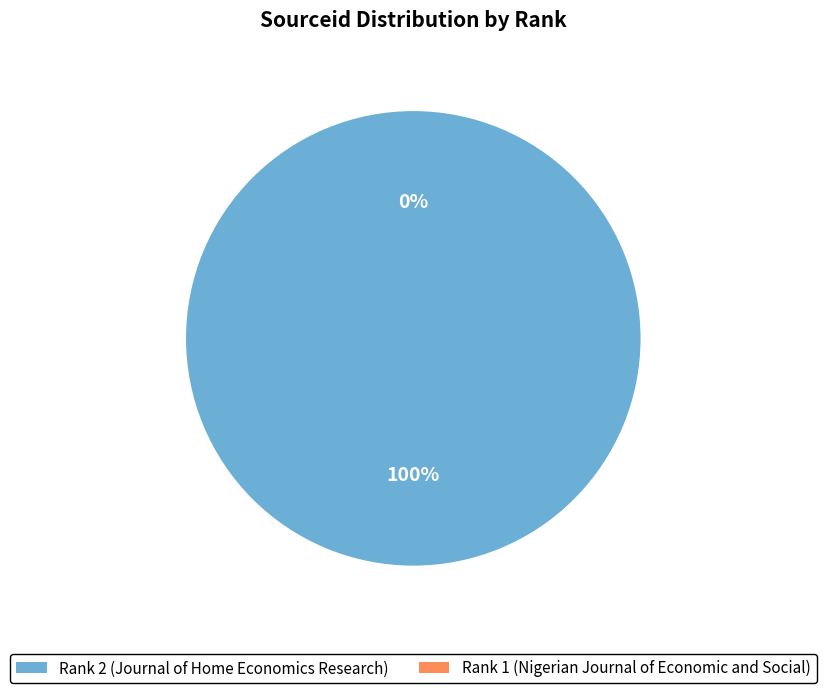

What is the largest slice in the pie chart?

Rank 2 (Journal of Home Economics Research)